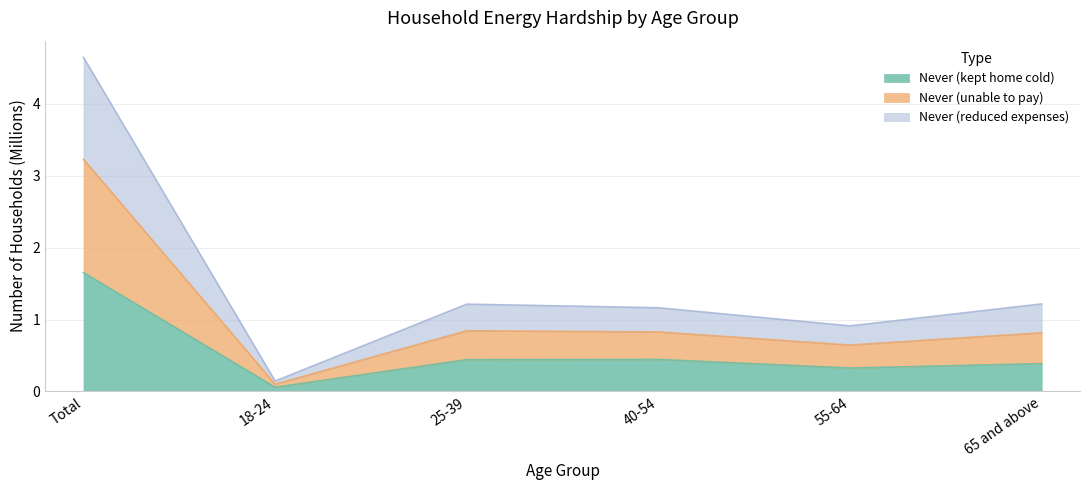

At which category does Never (kept home cold) reach its first local peak?

40-54